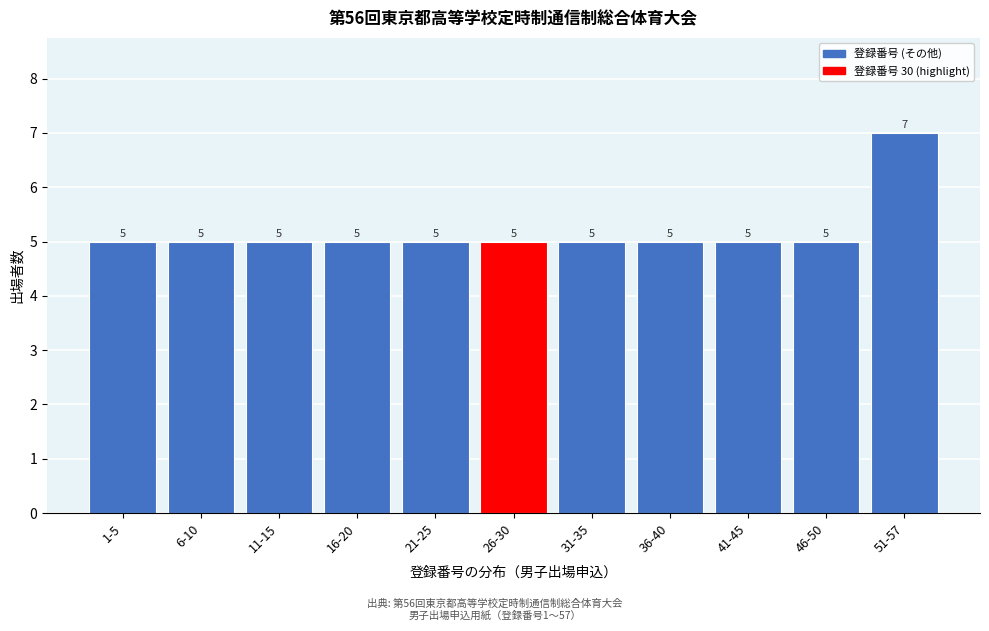

Reading left to right, transcribe all the data shown in this chart.

1-5=5	6-10=5	11-15=5	16-20=5	21-25=5	26-30=5	31-35=5	36-40=5	41-45=5	46-50=5	51-57=7